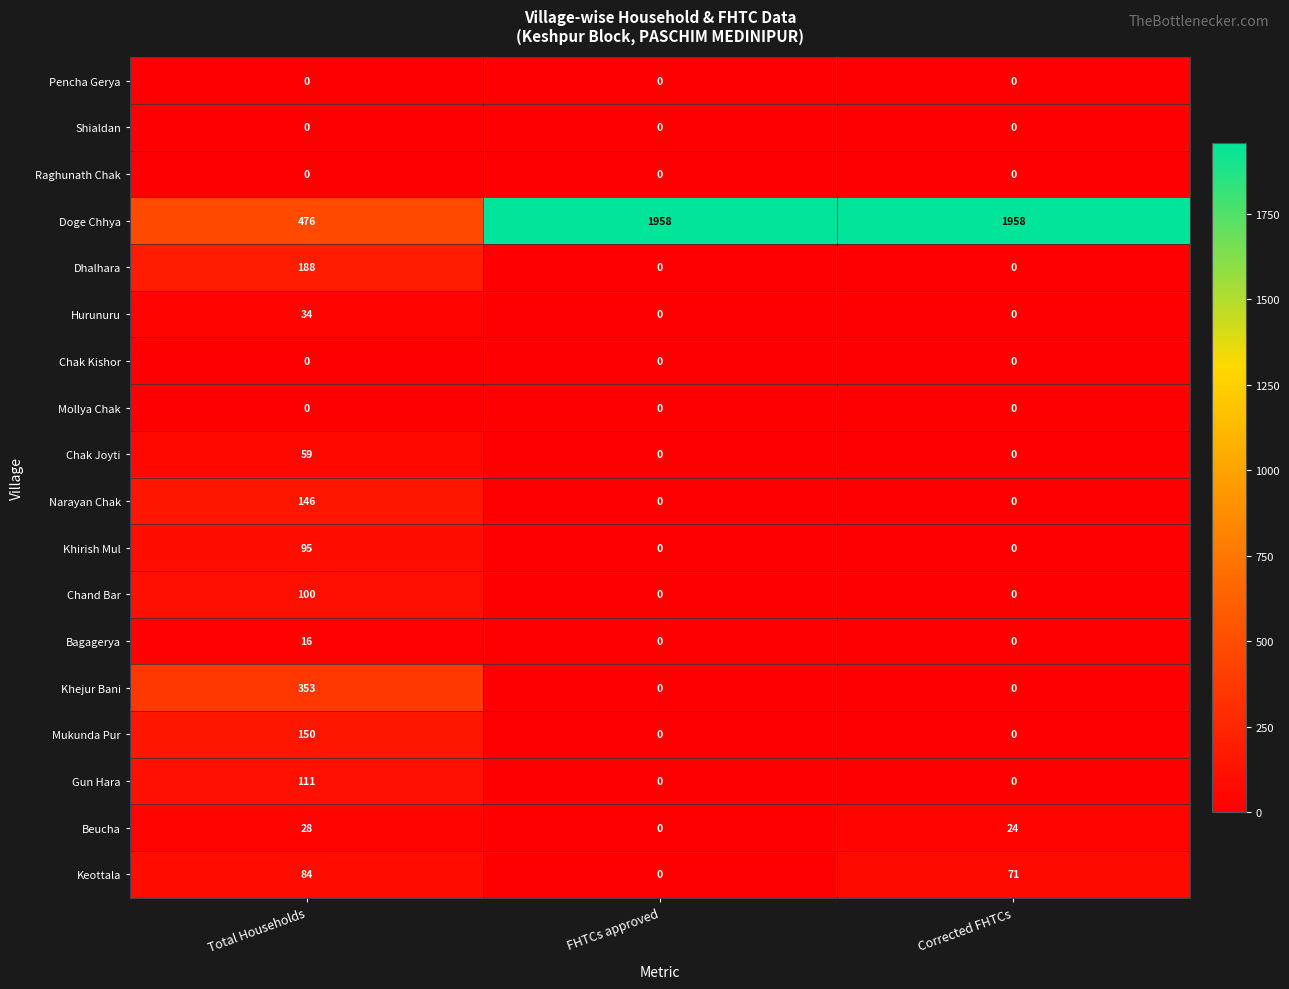

At which category is the sum across all series the highest?

Corrected FHTCs